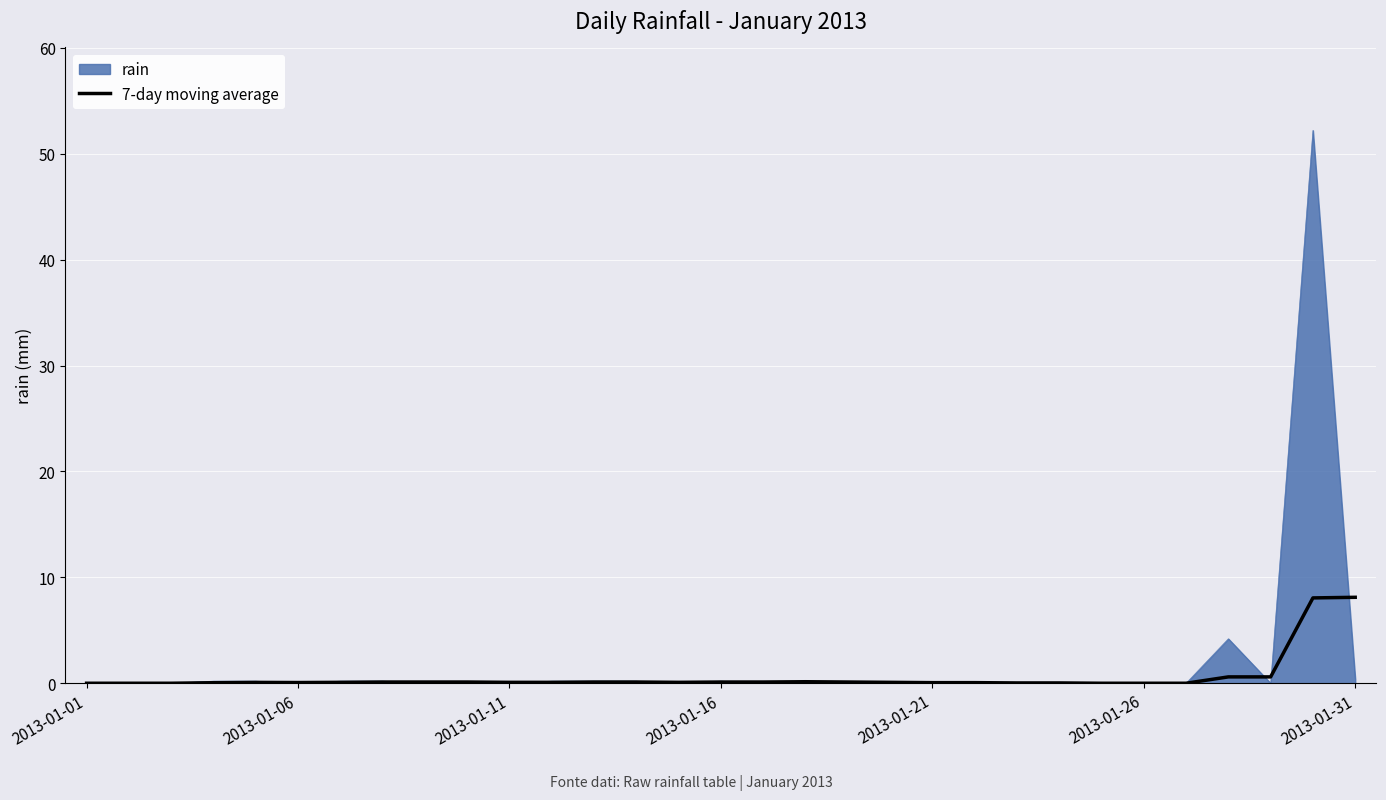

Which series has the largest range (max minus min)?

rain